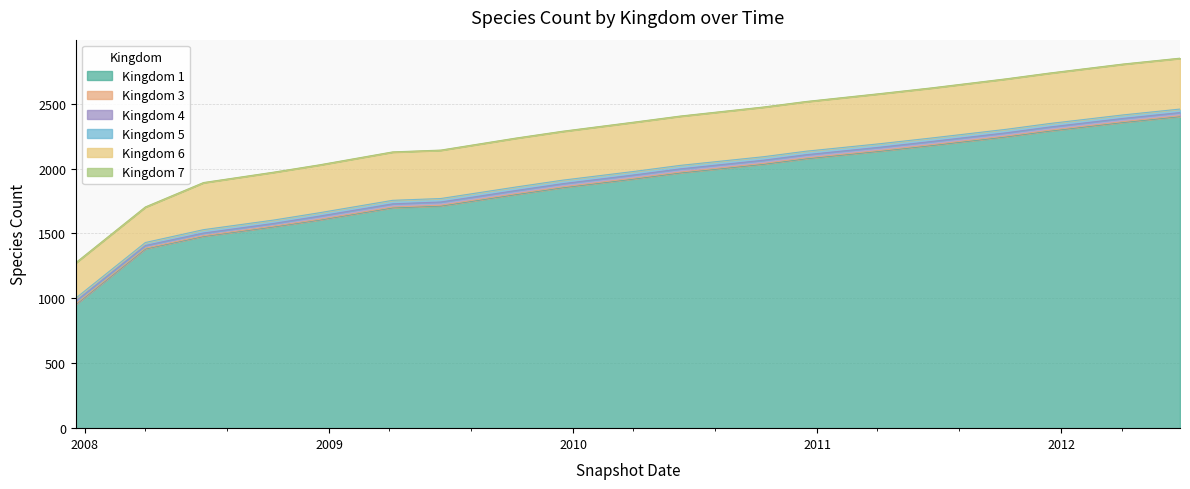

What is the maximum value shown in the chart?

2401